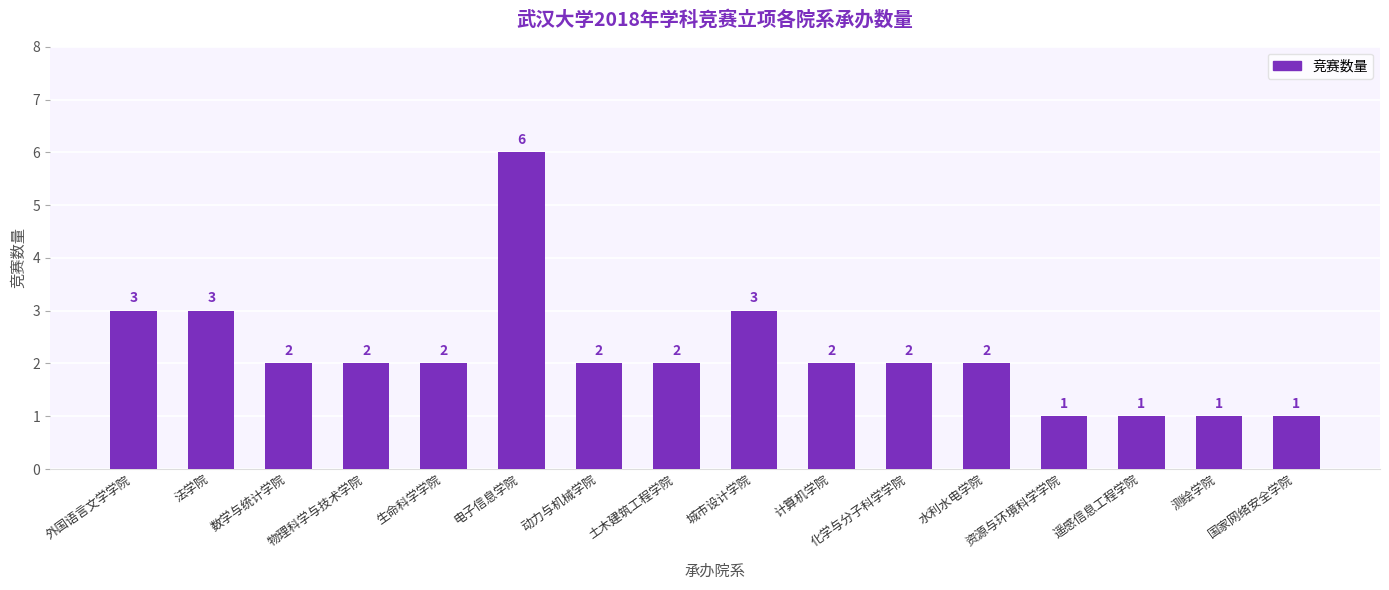

How many bars are there in total?

16